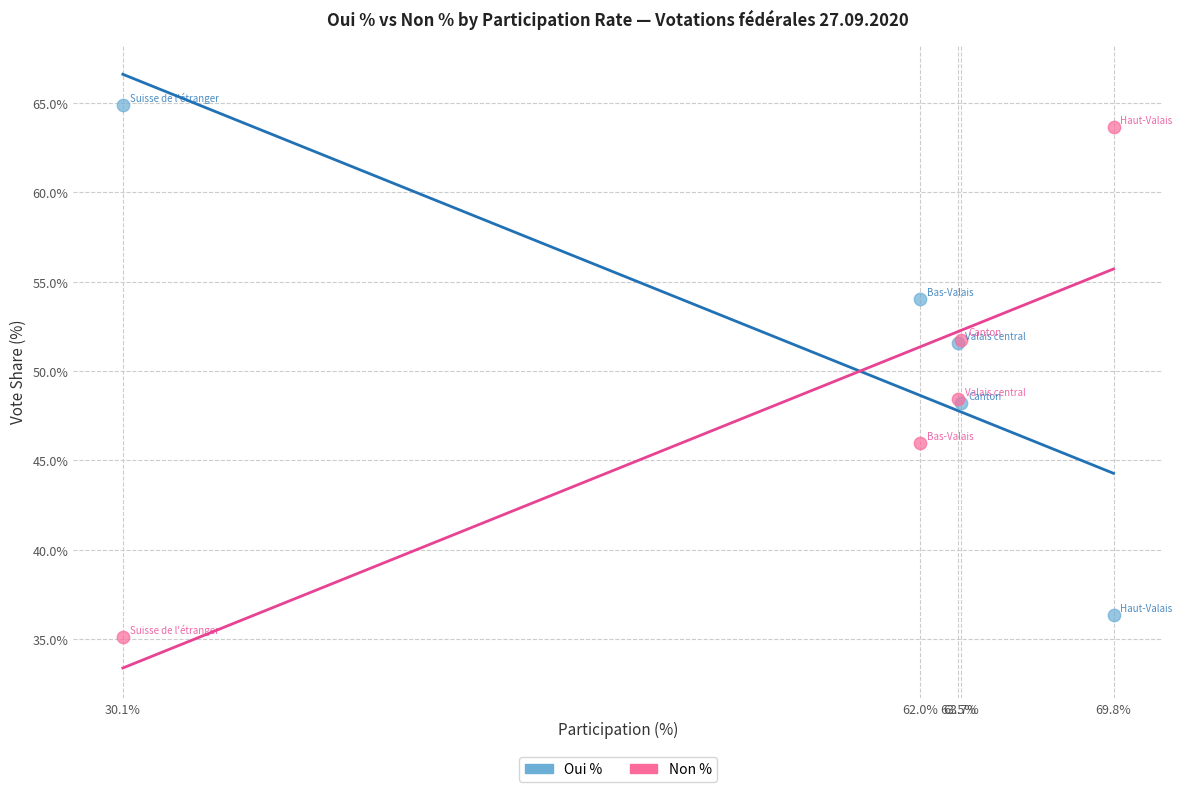

Which series reaches the minimum Y coordinate?

Non %